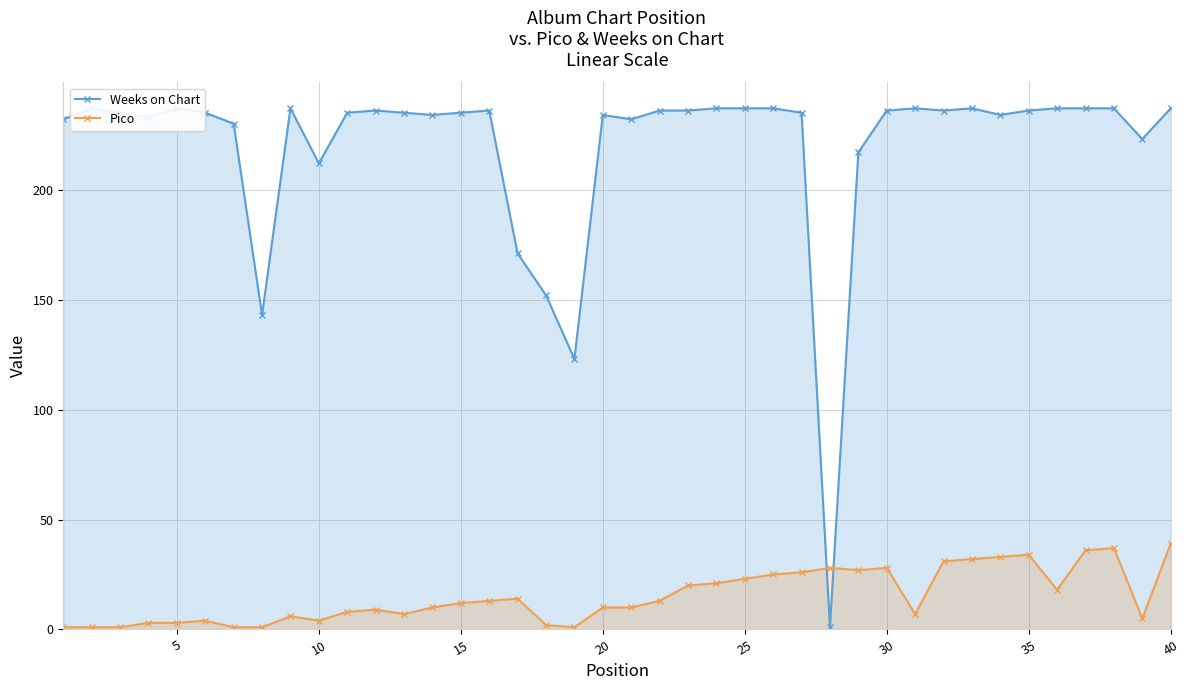

Does the chart have visible grid lines?

Yes